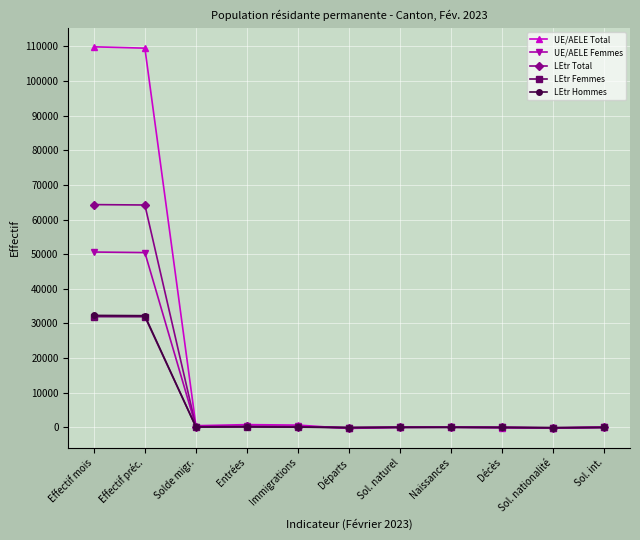

Which series has the largest total across all categories?

UE/AELE Total